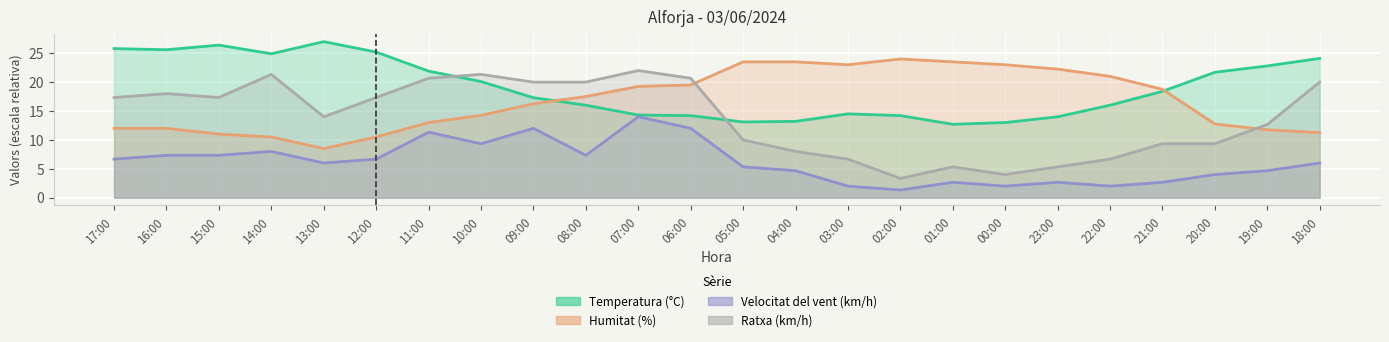

At which category is the sum across all series the highest?

07:00